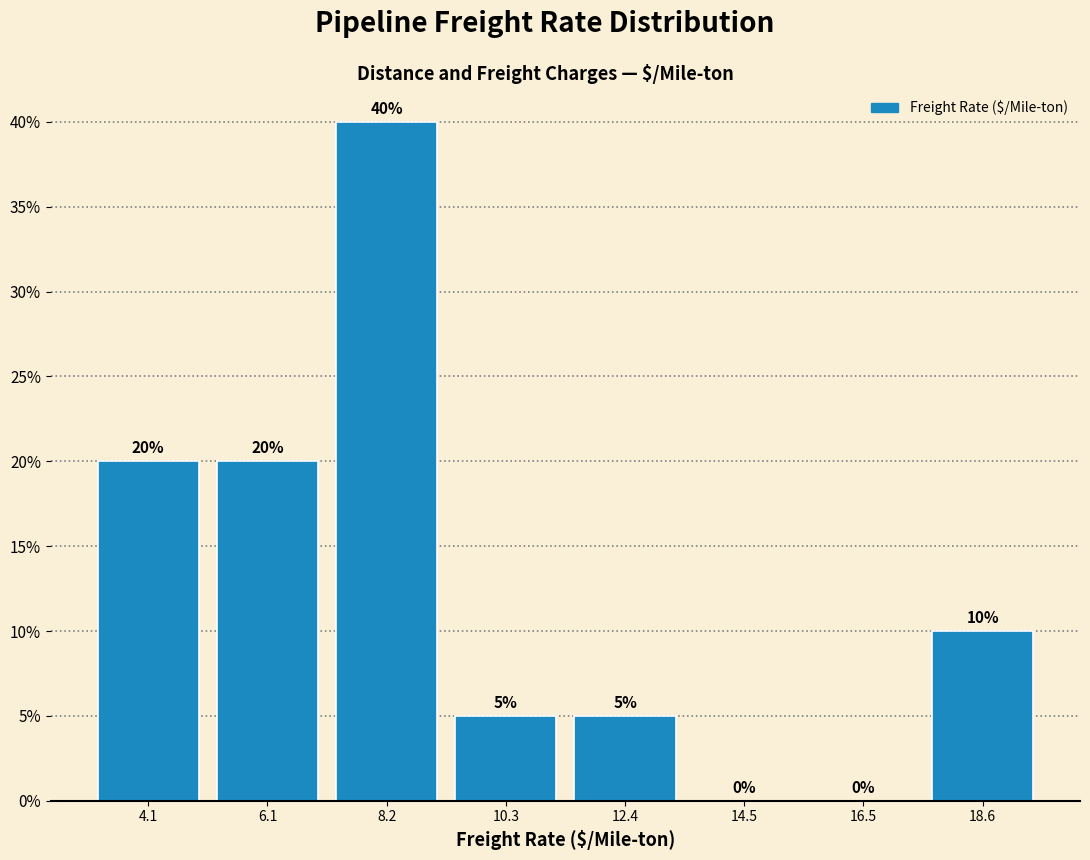

How tall is the bar that spans 17.5 to 19.5 on the x-axis? The bar edges are not printed on the chart, so give them approximately, as read against the axis.

10